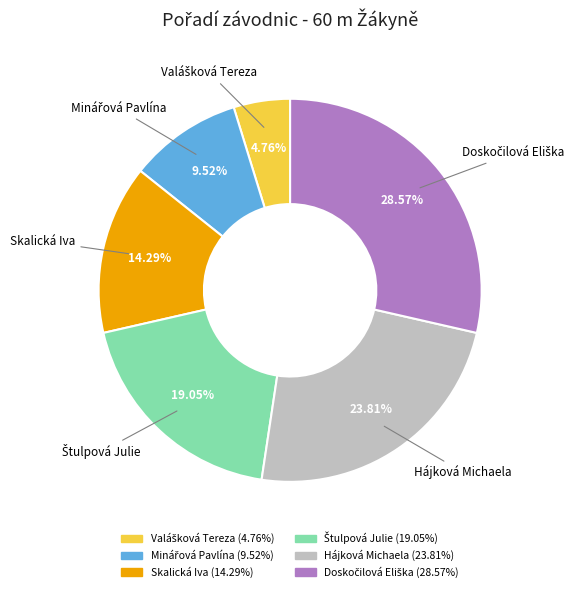

To the nearest percent, what portion does Hájková Michaela represent?

24%